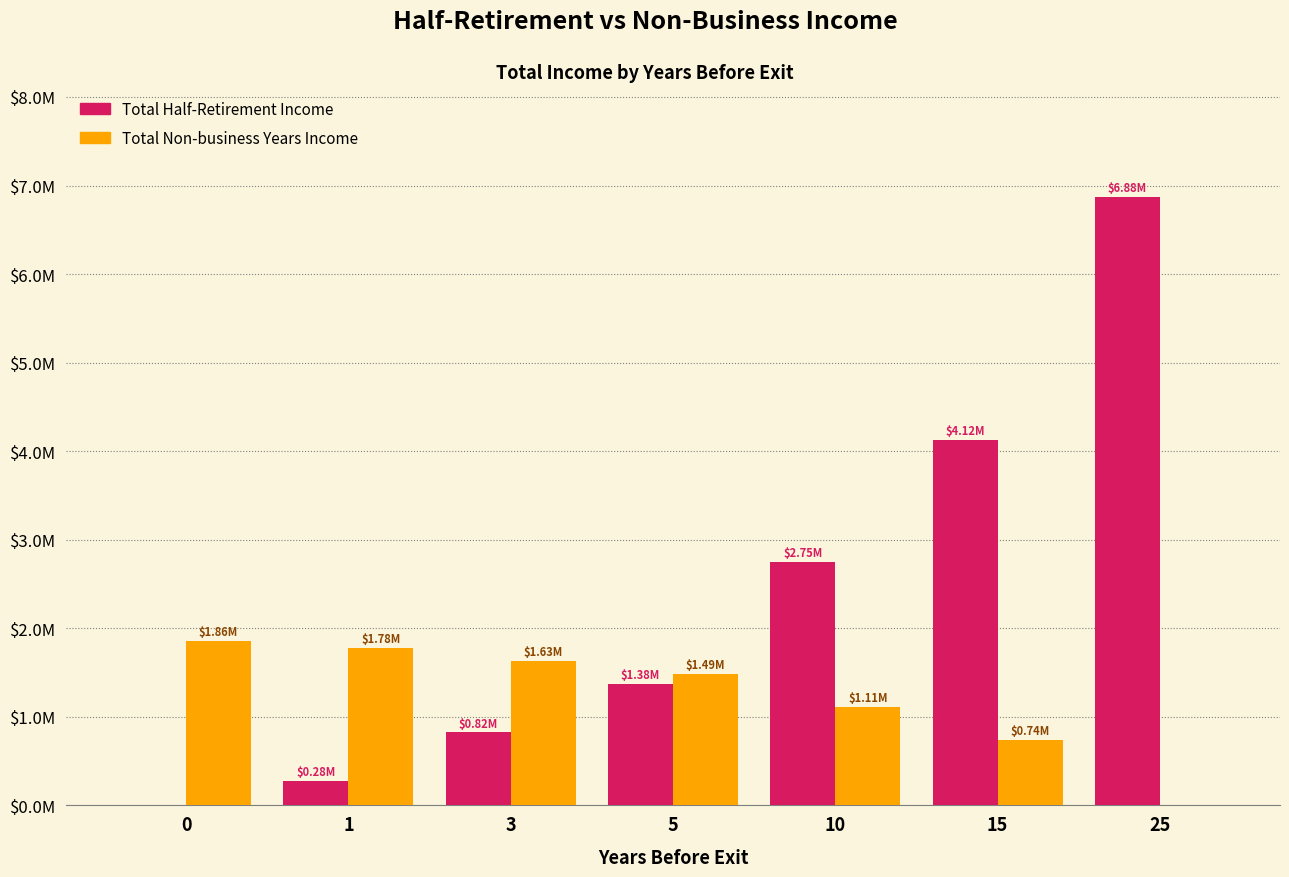

Reading right to left, extract all data points from this chart.

Total Half-Retirement Income: 6875000	4125000	2750000	1375000	825000	275000	0
Total Non-business Years Income: 0	742500	1113750	1485000	1633500	1782000	1856250